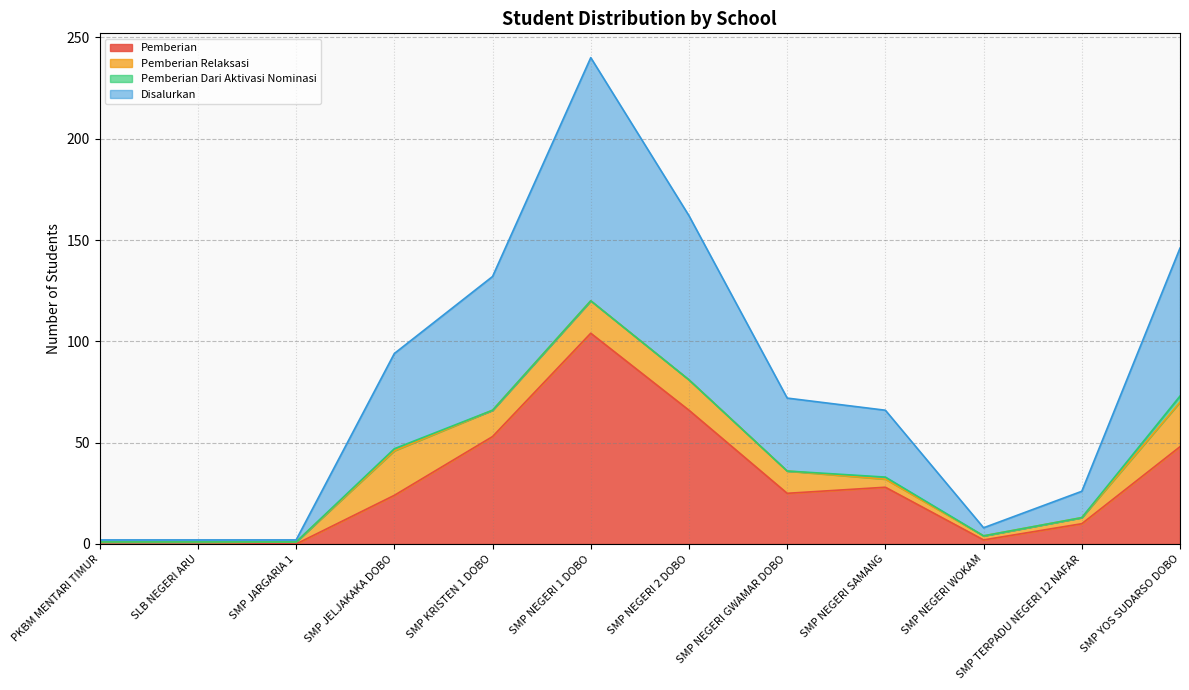

Which label corresponds to the smallest value in the chart?

SMP JARGARIA 1